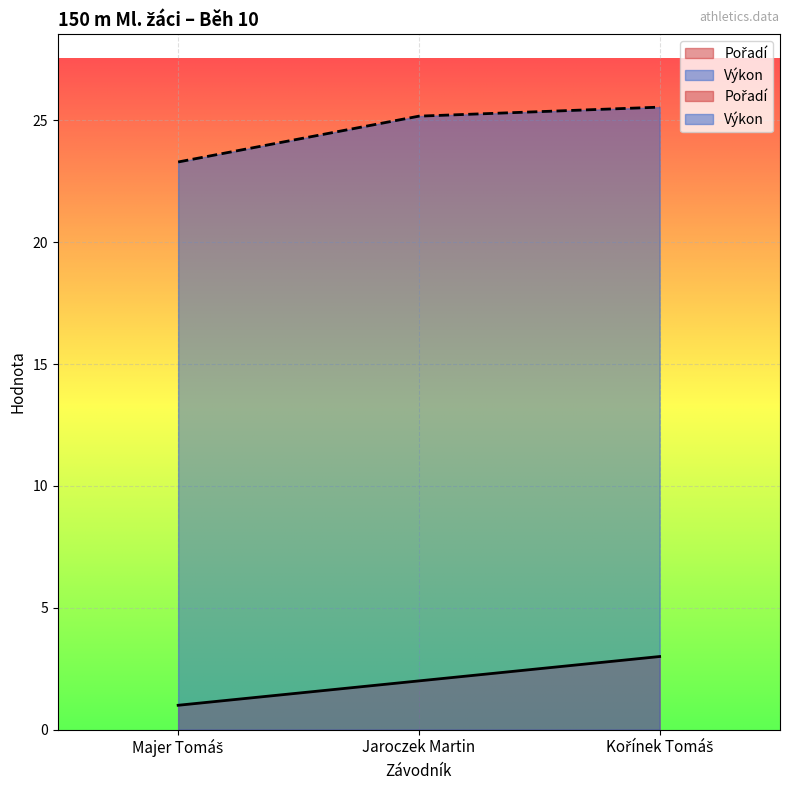

How many data points in Výkon are less than 25?

1